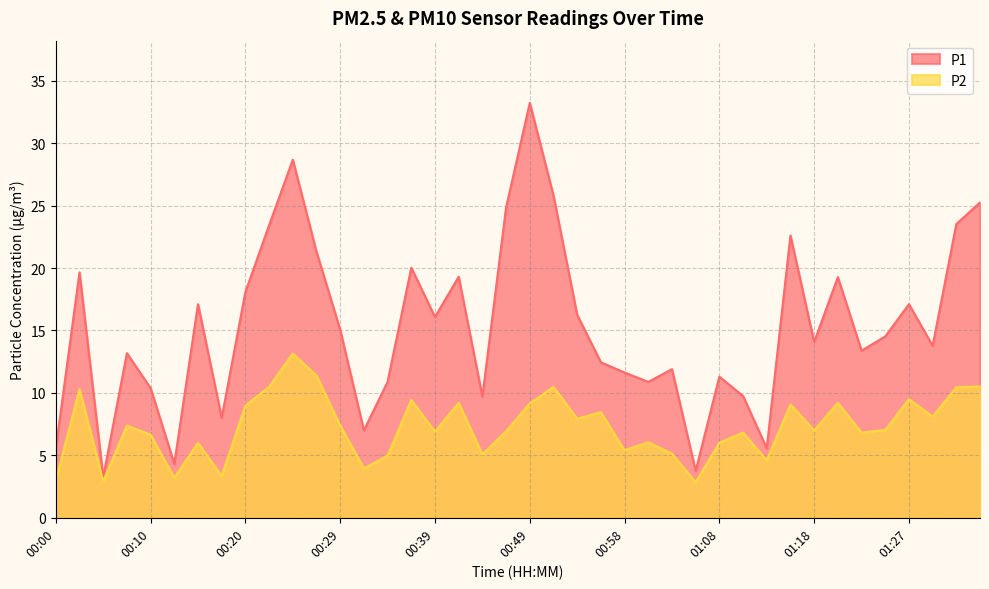

Does the chart display data point markers on the line(s)?

No